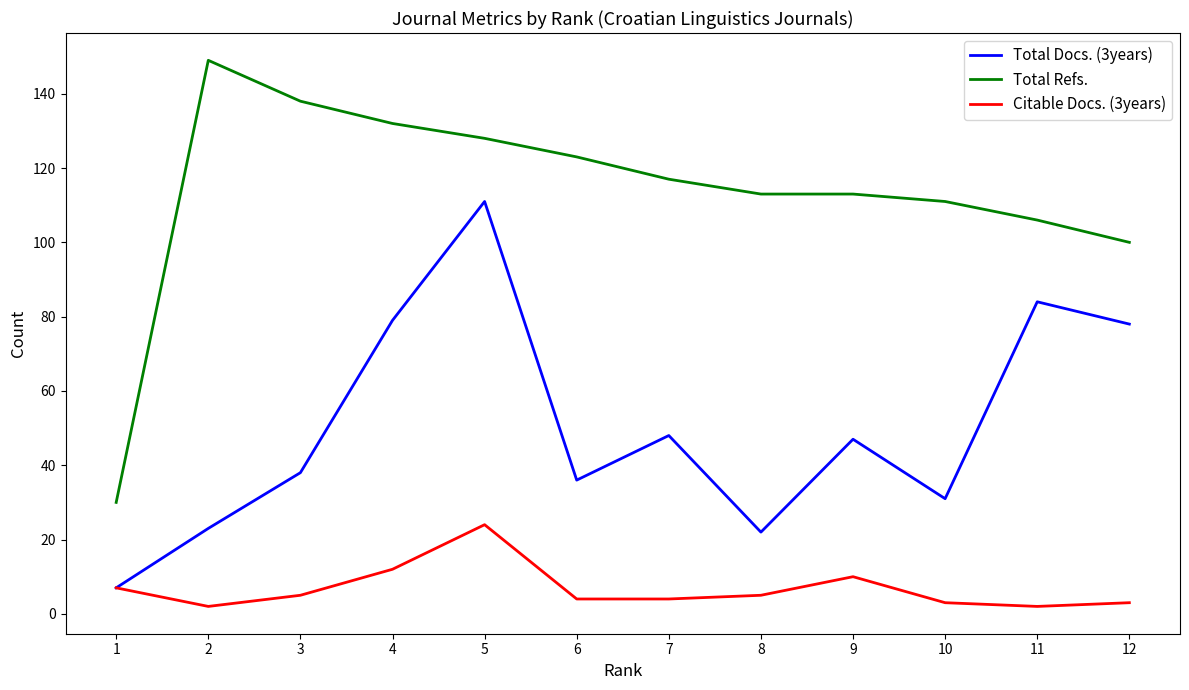

What is the difference between the maximum and minimum values in the Total Docs. (3years) series?

104